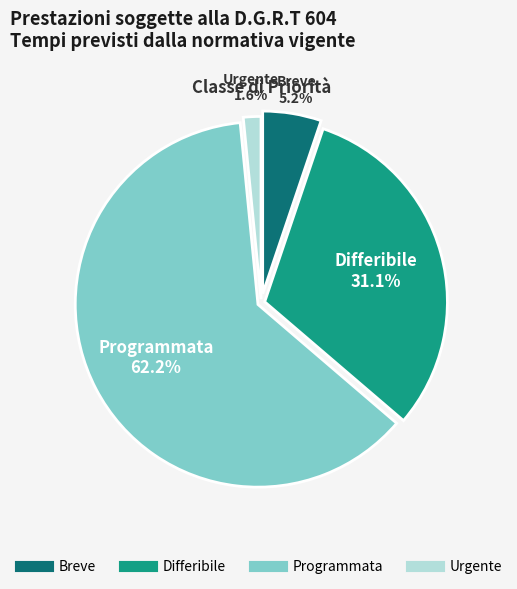

Rank the categories by value from lowest to highest.

Urgente, Breve, Differibile, Programmata